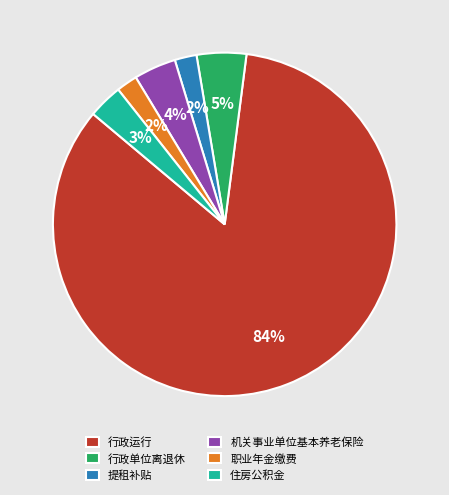

To the nearest percent, what is the combined percentage of 住房公积金 and 行政单位离退休?

8%